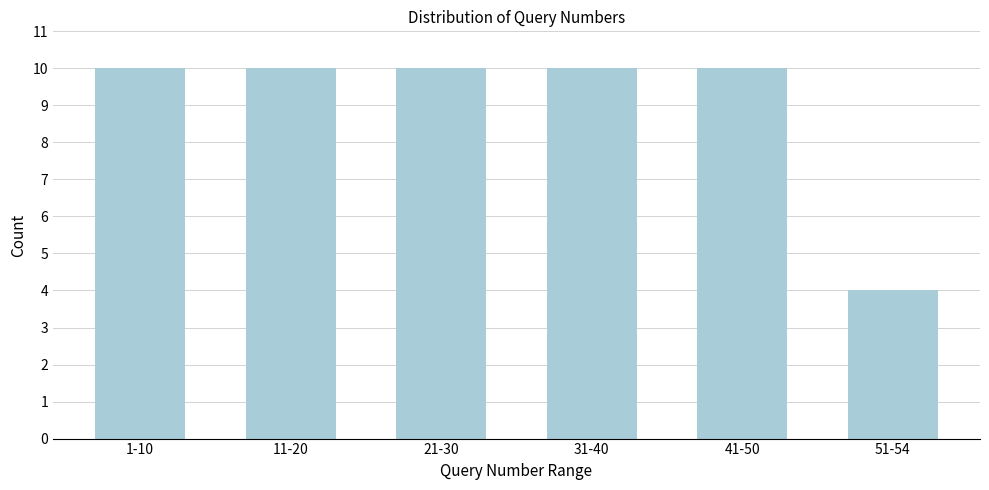

Reading right to left, extract all data points from this chart.

4	10	10	10	10	10